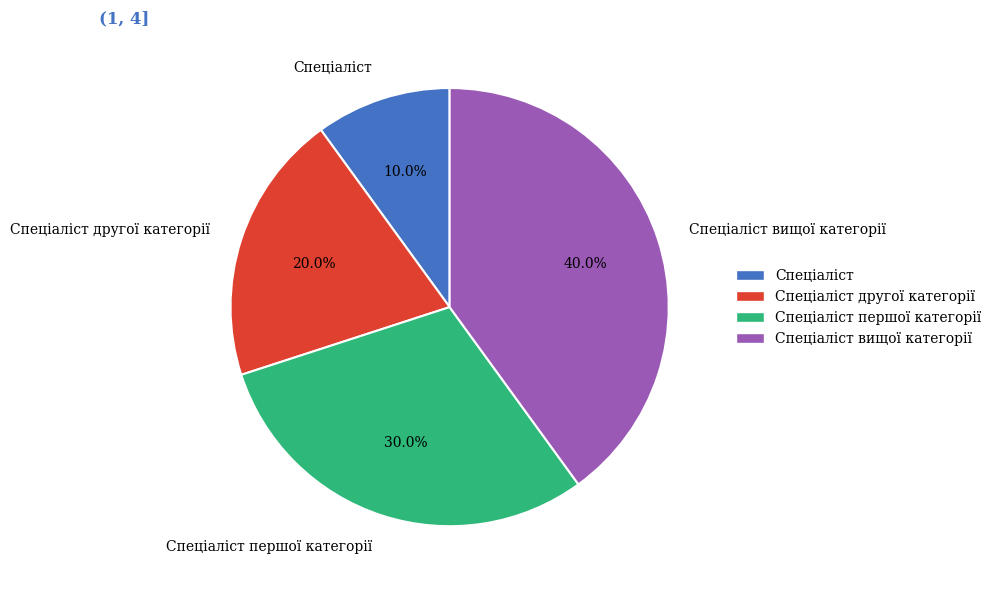

Does Спеціаліст вищої категорії represent more than half of the total?

No